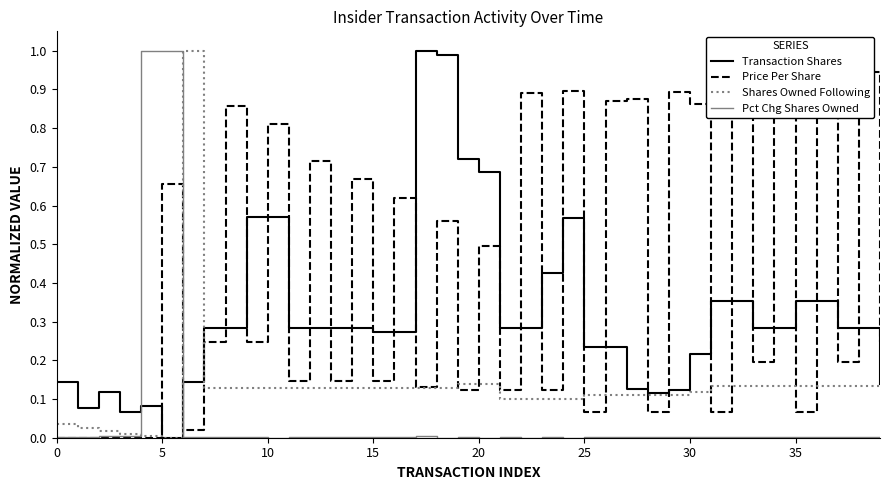

True or false: Transaction Shares has a value of 0.4 at 5.

False